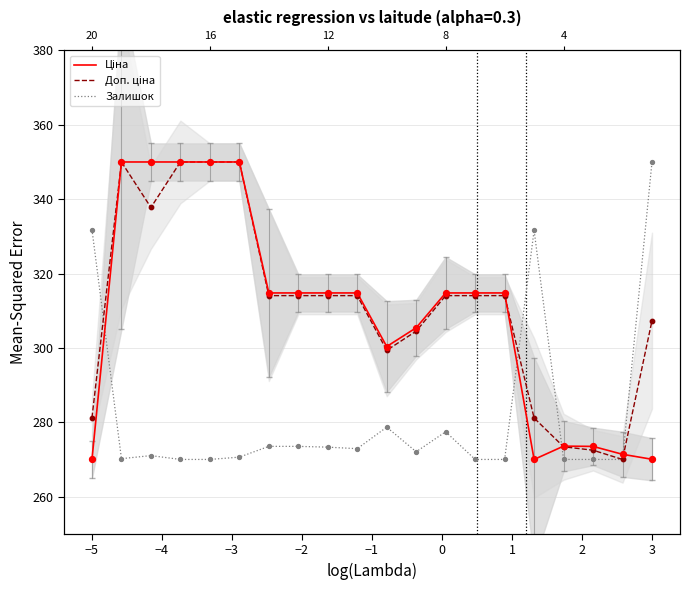

What are all the series names shown in the legend?

Ціна, Доп. ціна, Залишок